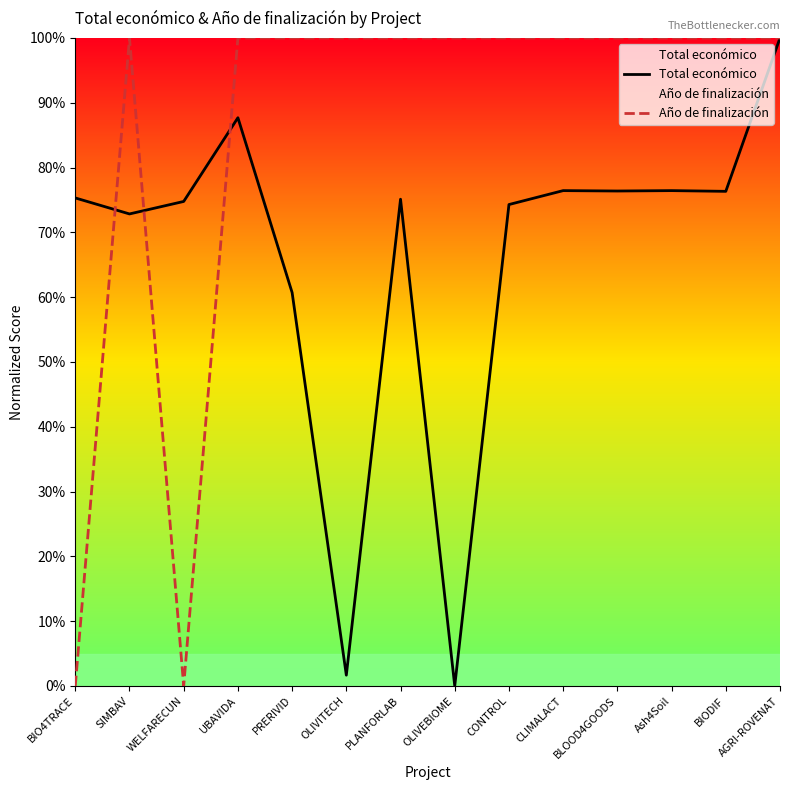

What is the difference between the maximum and minimum values in the Año de finalización series?

100.0